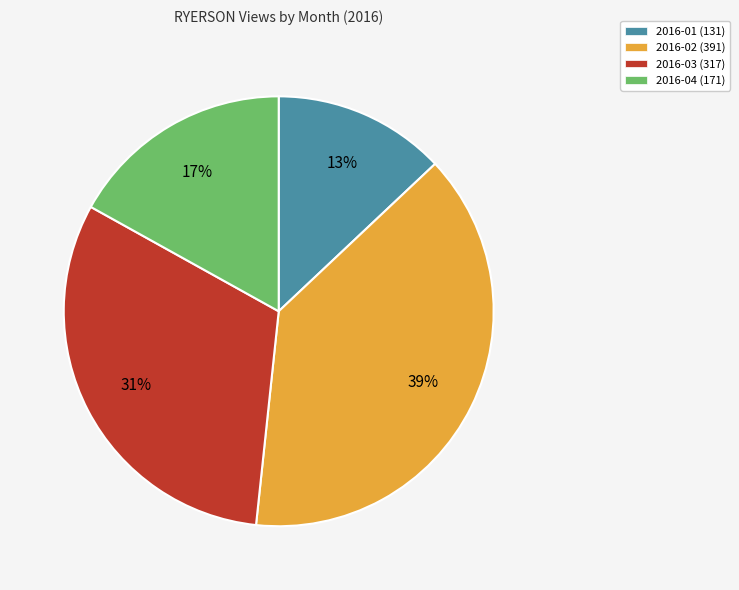

Rank the categories by value from highest to lowest.

2016-02, 2016-03, 2016-04, 2016-01